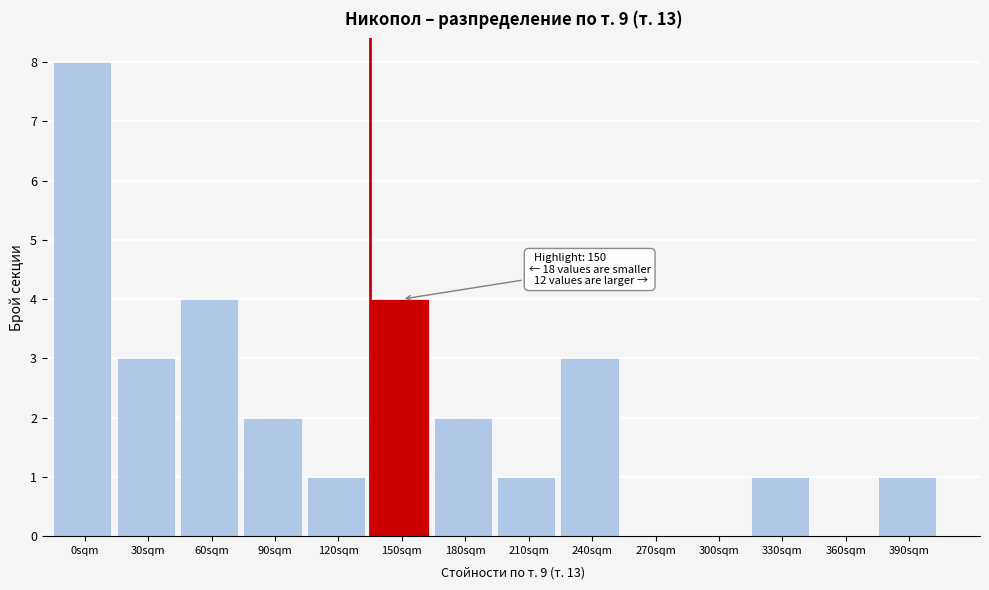

Reading left to right, extract all data points from this chart.

0sqm=8	30sqm=3	60sqm=4	90sqm=2	120sqm=1	150sqm=4	180sqm=2	210sqm=1	240sqm=3	270sqm=0	300sqm=0	330sqm=1	360sqm=0	390sqm=1